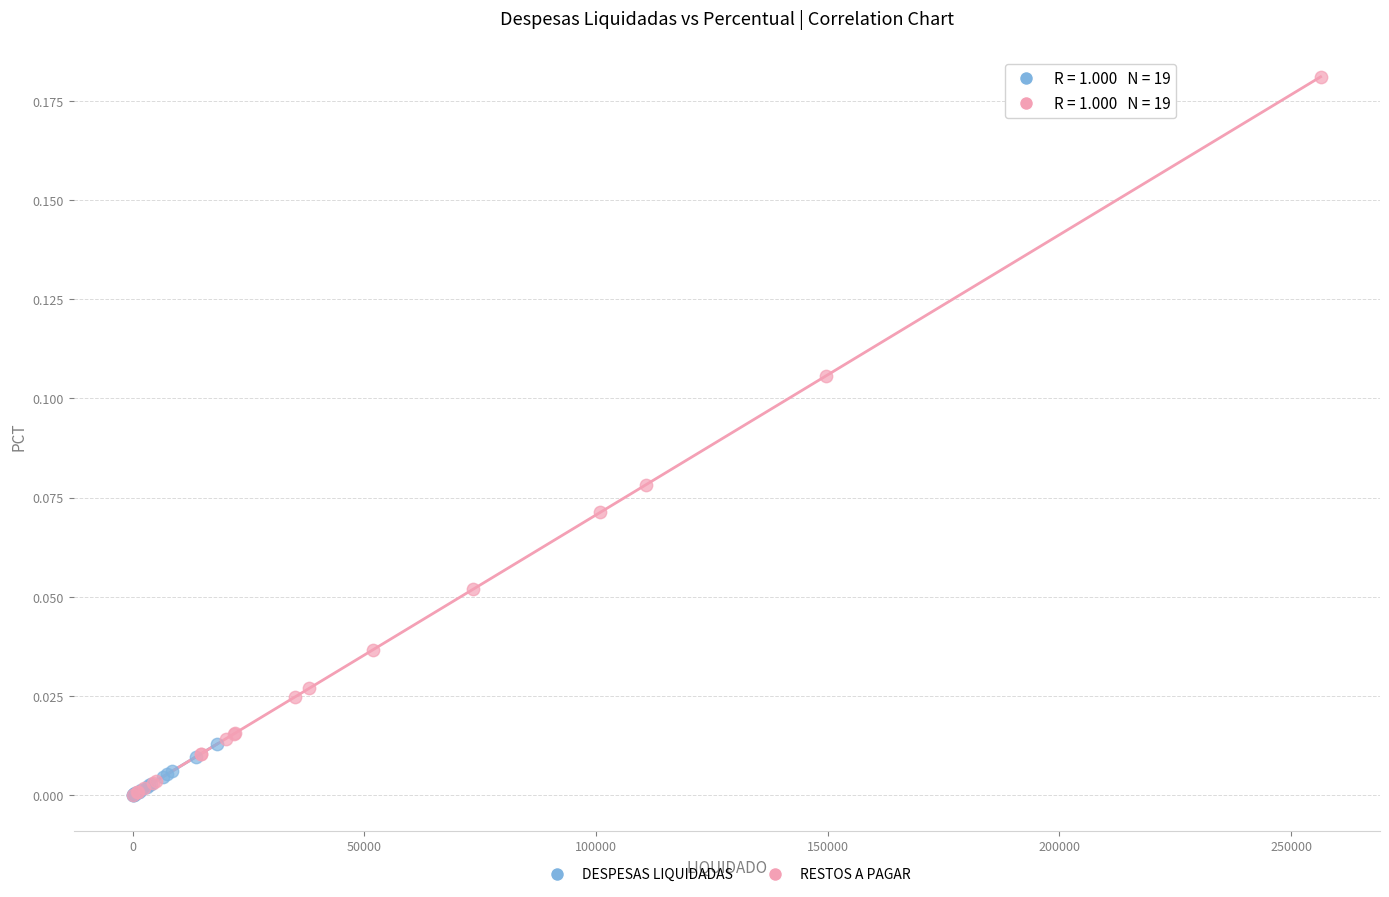

Which series reaches the maximum Y coordinate?

RESTOS A PAGAR